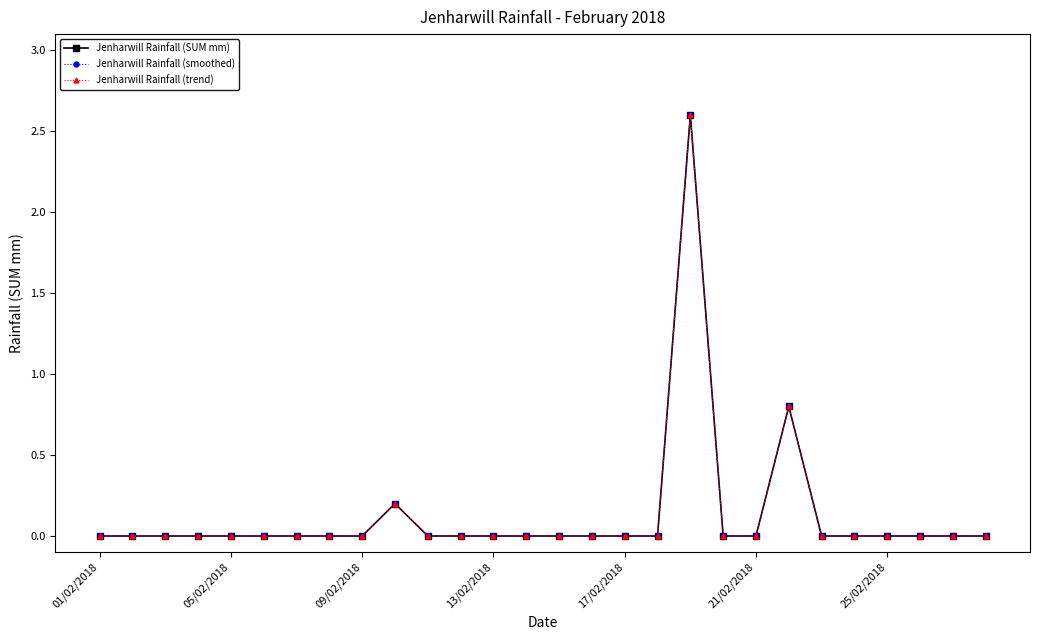

What is the maximum value shown in the chart?

2.6